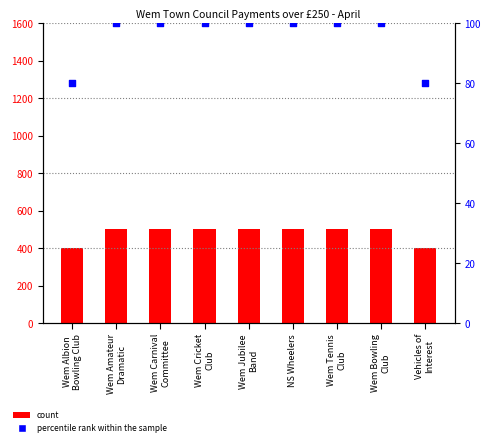

At how many categories does at least one series exceed 140?

9